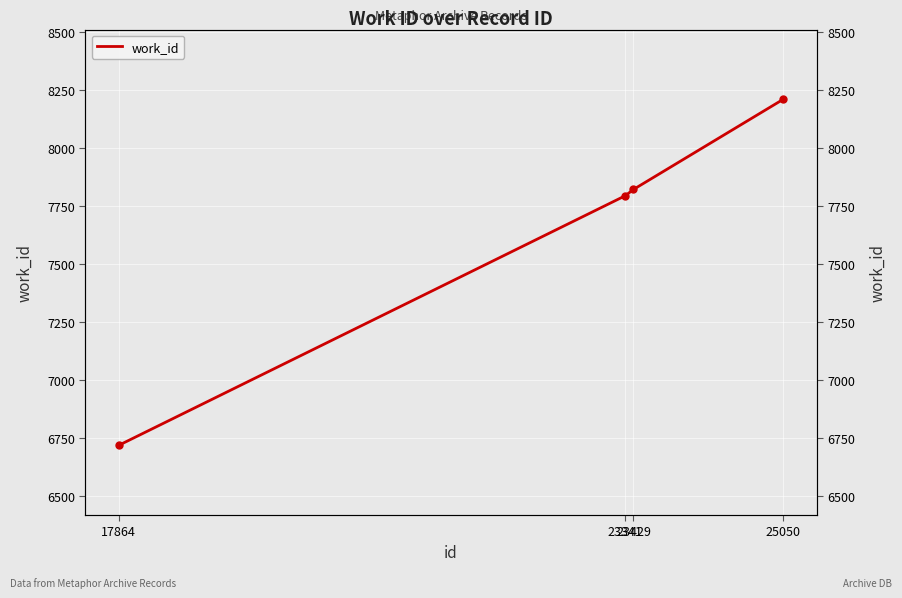

Rank the categories by value from highest to lowest.

25050, 23429, 23341, 17864